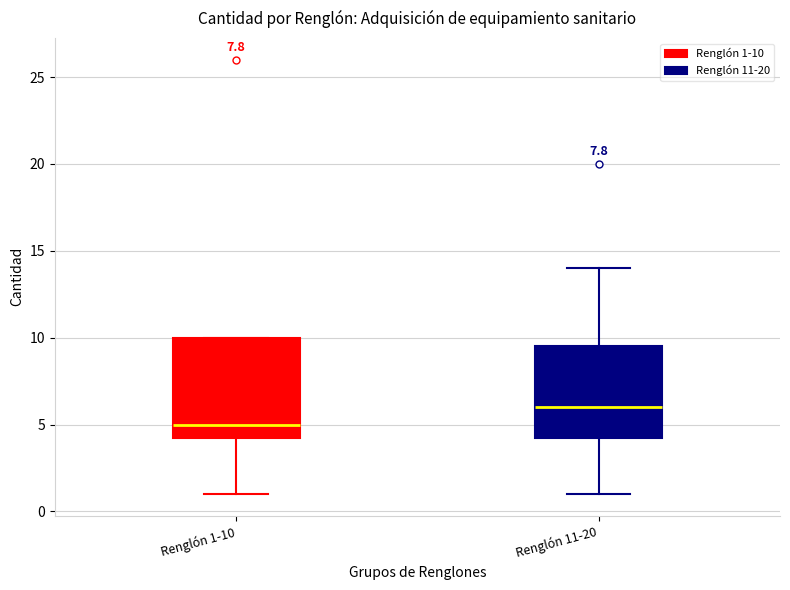

Which box has the lowest median line?

Renglón 1-10